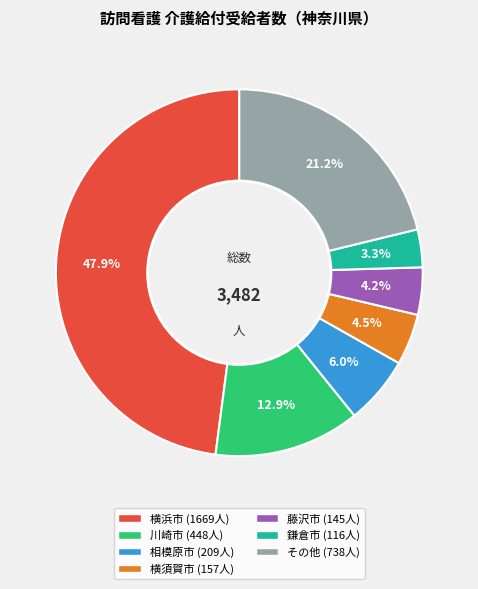

Is there a majority slice in this chart?

No